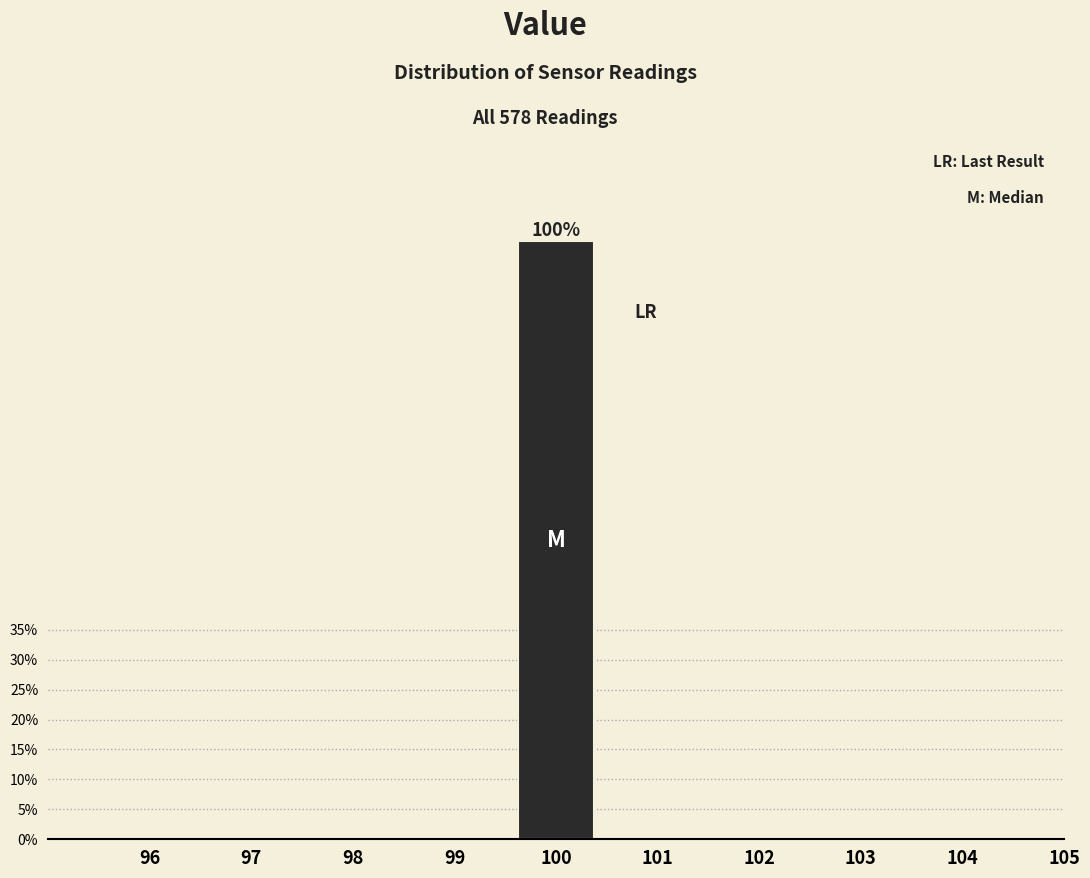

Are the bars horizontal?

No